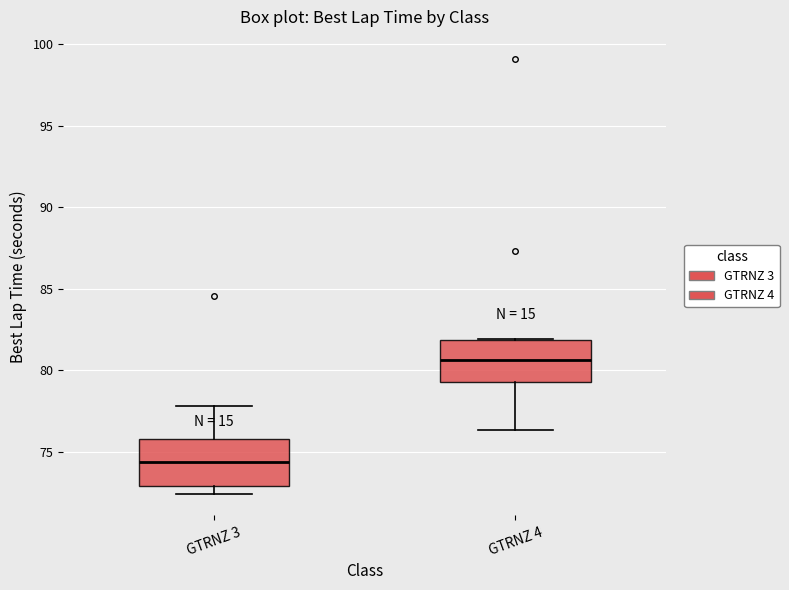

Which box has the highest median line?

GTRNZ 4